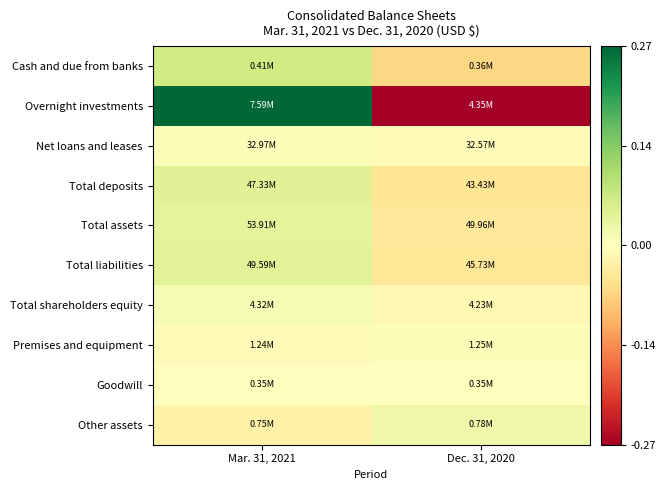

Count the number of data series in this chart.

10